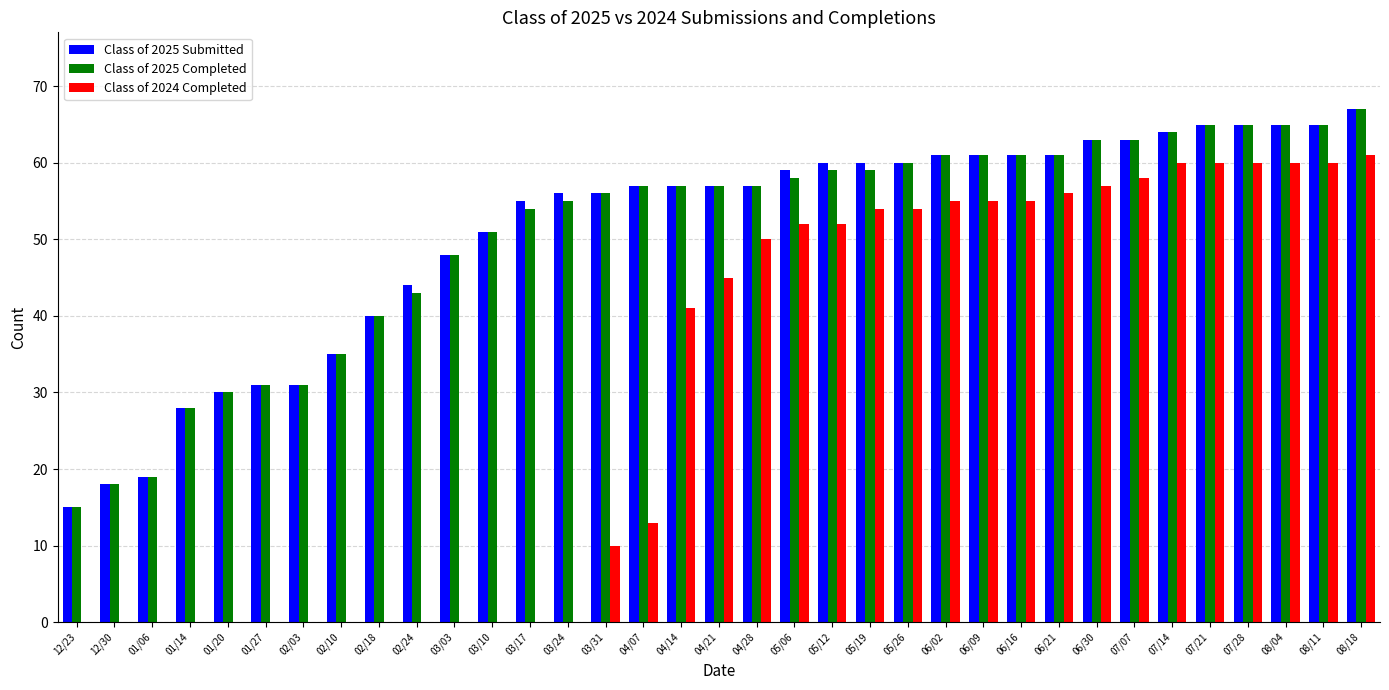

How many data points does each series have?

35